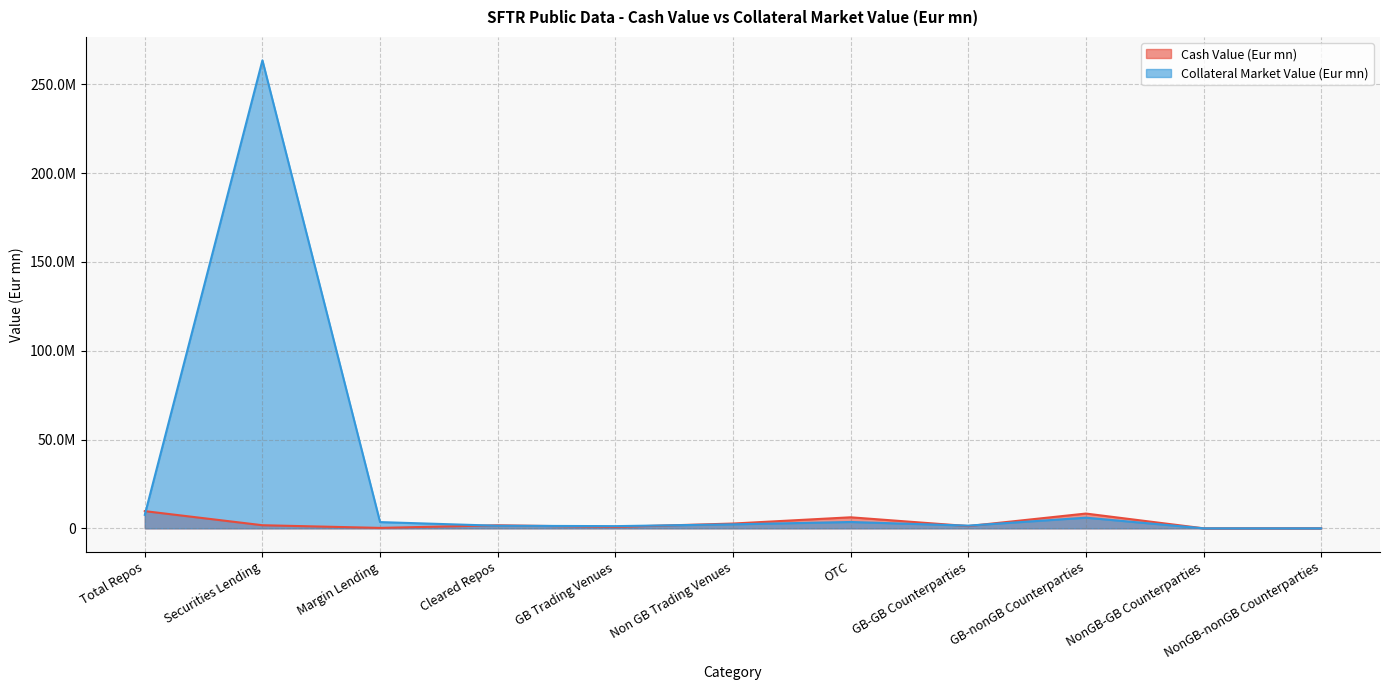

In Cash Value (Eur mn), how many points are higher than both neighbors (excluding endpoints)?

3